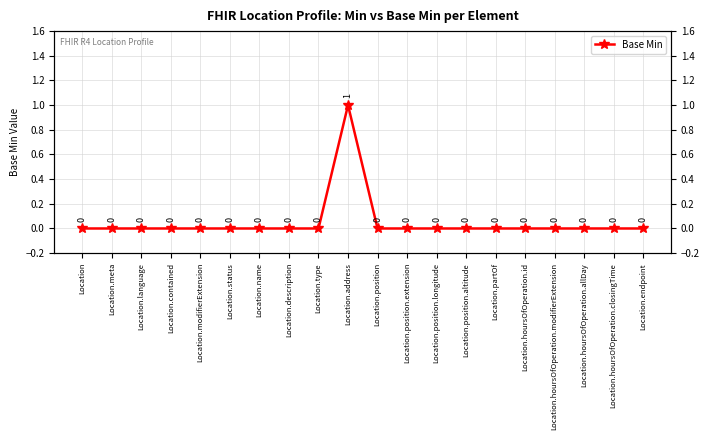

What is the change in value from Location.name to Location.address?

+1